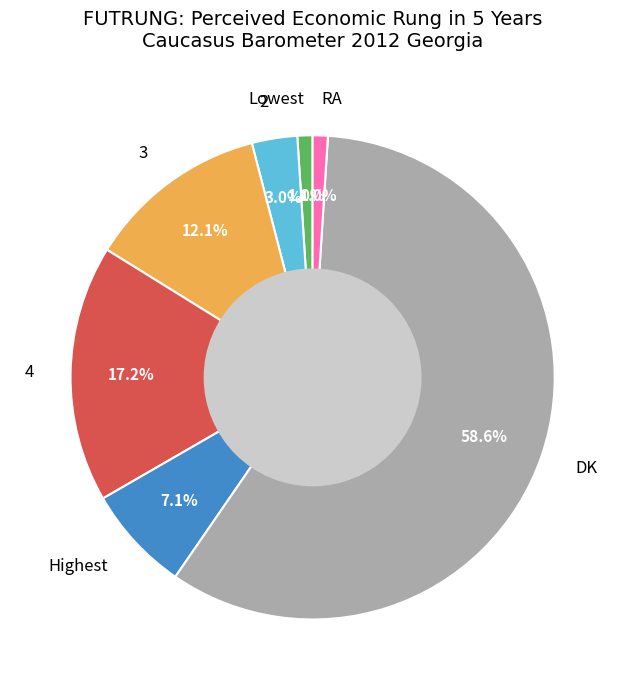

To the nearest percent, what portion does DK represent?

59%